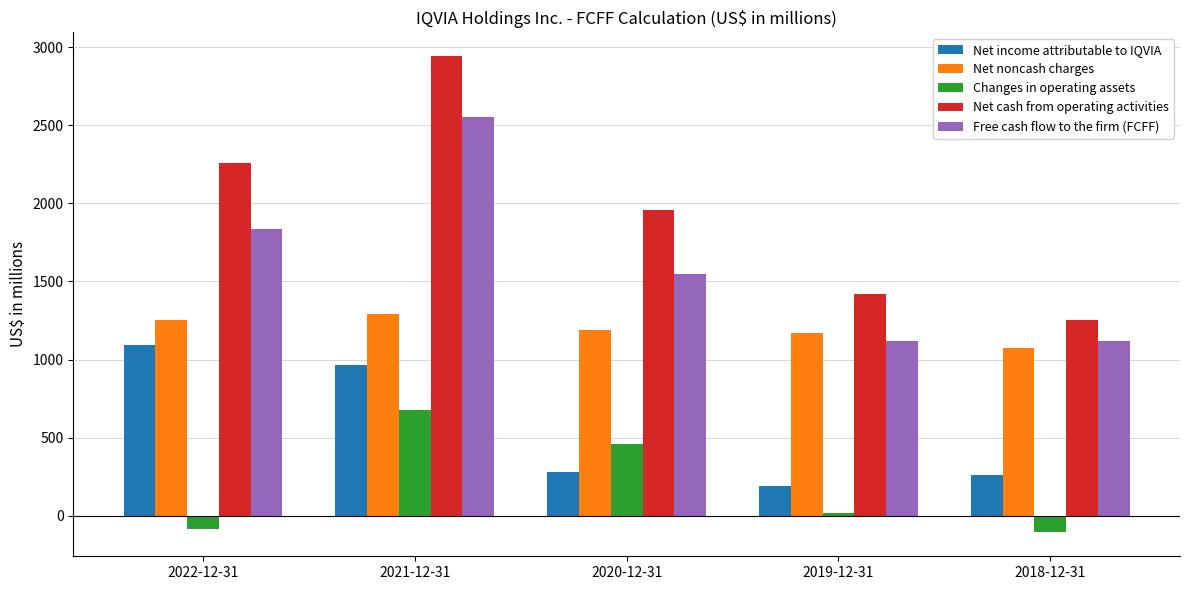

What is the value of the Net cash from operating activities bar at the 2nd from the left?

2942